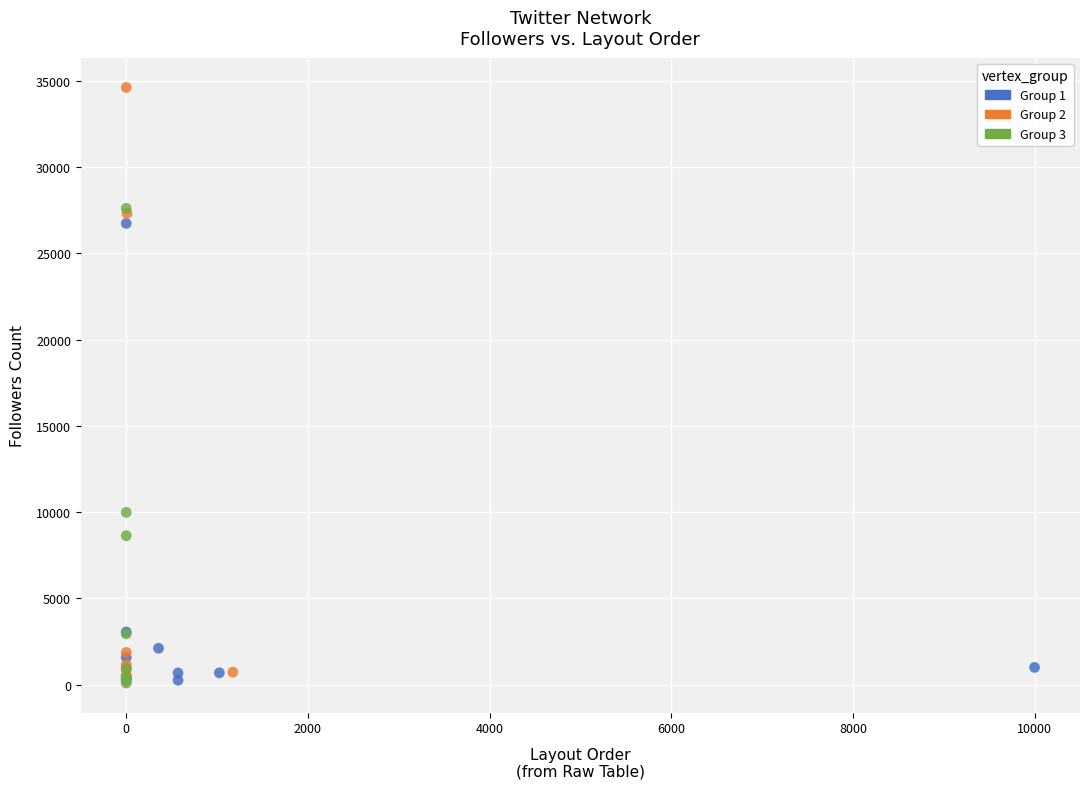

Which series contains the highest Y value?

Group 2